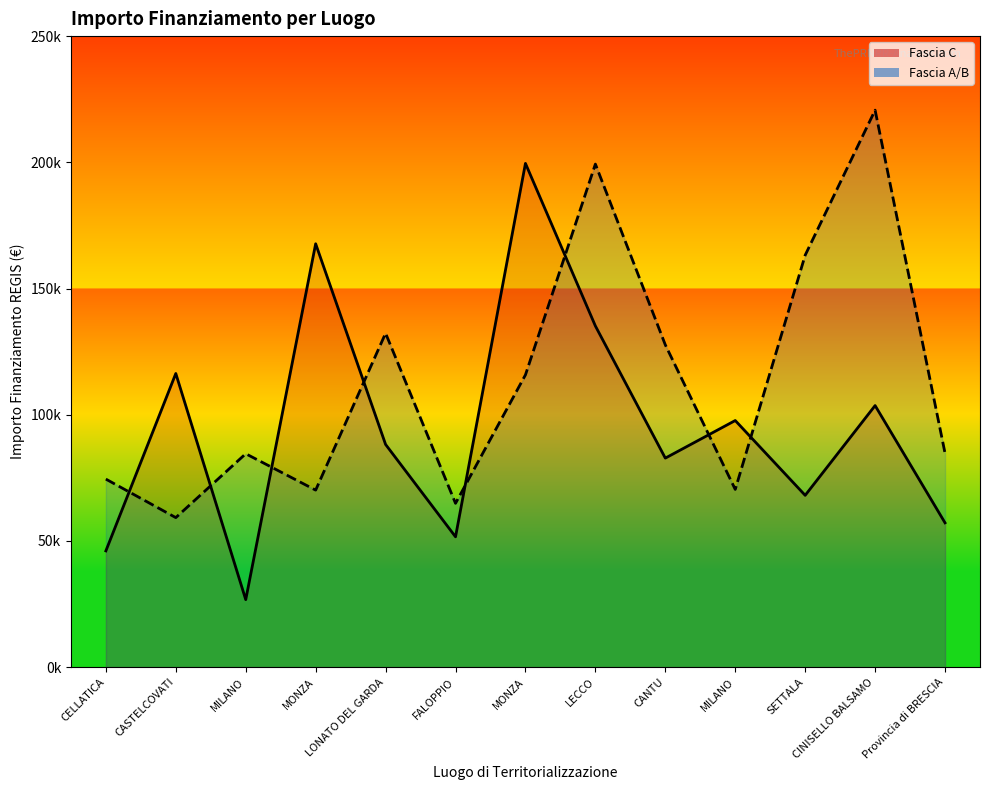

Reading right to left, list all the values displayed in this chart.

Fascia C: 57160.7	103619.9	68057.8	97694.9	82798.6	135157.2	199567.7	51620.1	88213.8	167724.8	26730.0	116324.6	46044.5
Fascia A/B: 84744.5	220663.0	163198.8	70397.4	127674.8	199303.9	115789.8	64886.6	132279.7	70120.9	84538.8	59229.0	74486.0